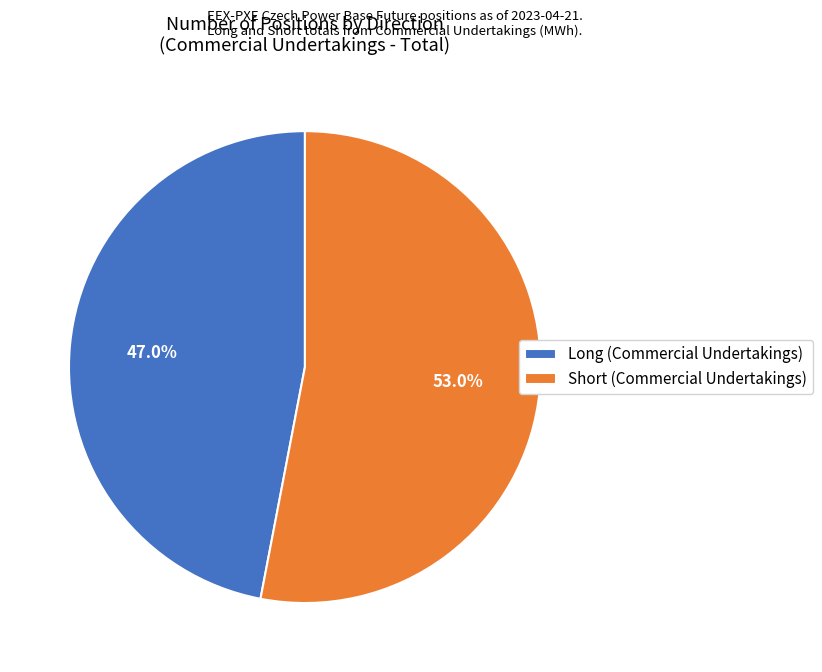

Is it true that Short (Commercial Undertakings) is 64% of the pie?

False